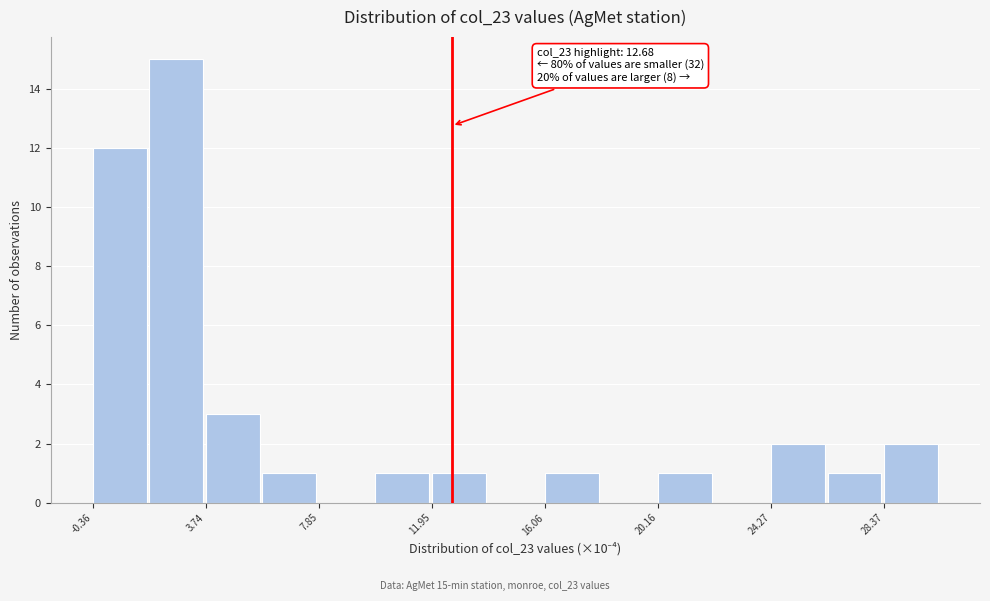

Over which range of the x-axis is the bar tallest?

1.5 to 3.5